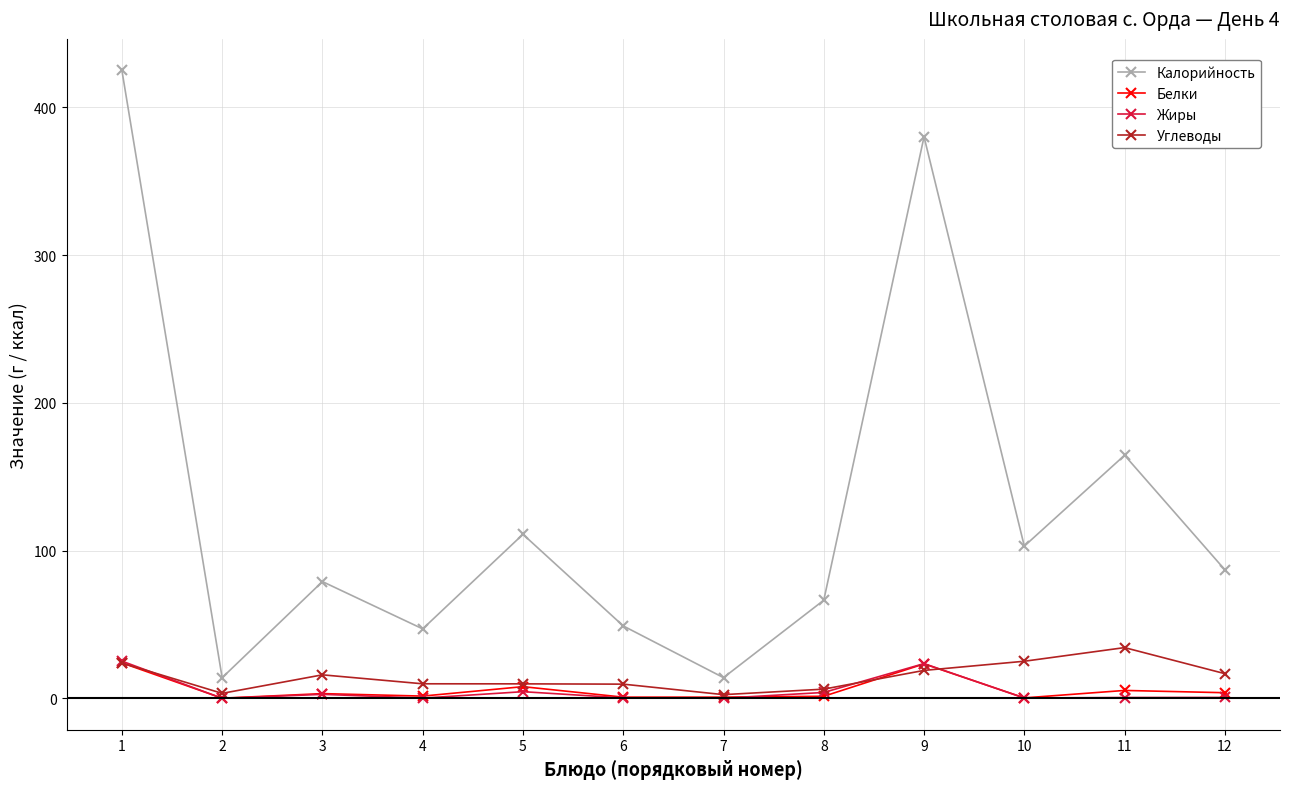

What is the sum of the Калорийность values at 1 and 4?

472.0